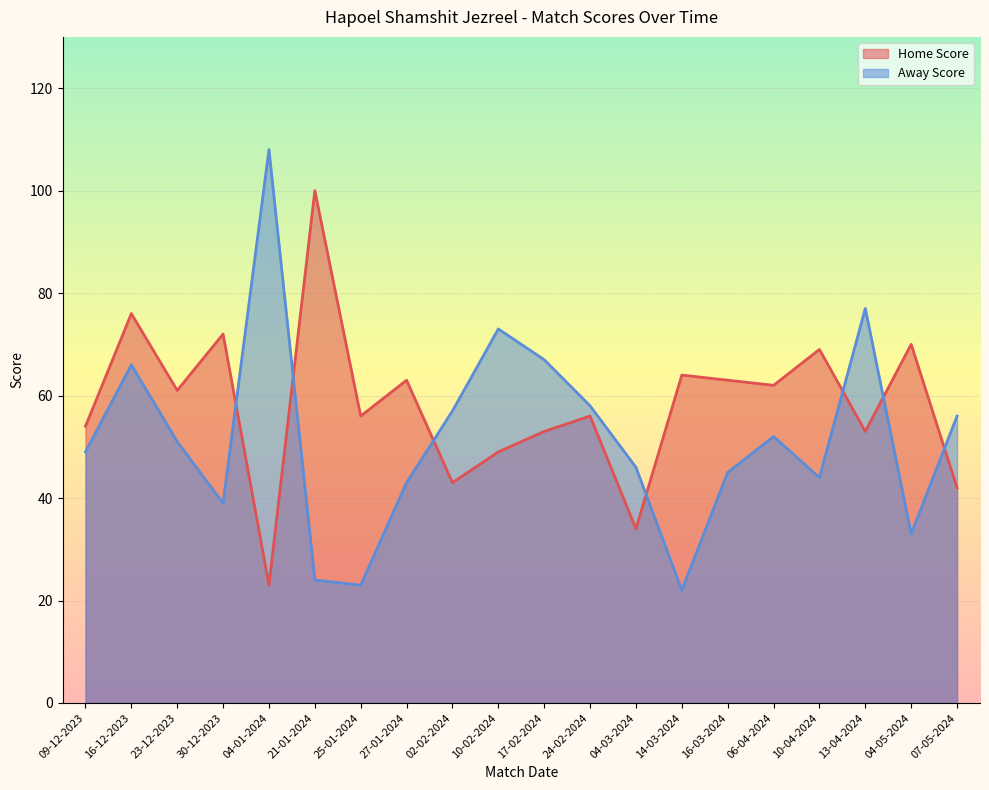

How many times do Away Score and Home Score cross each other?

7